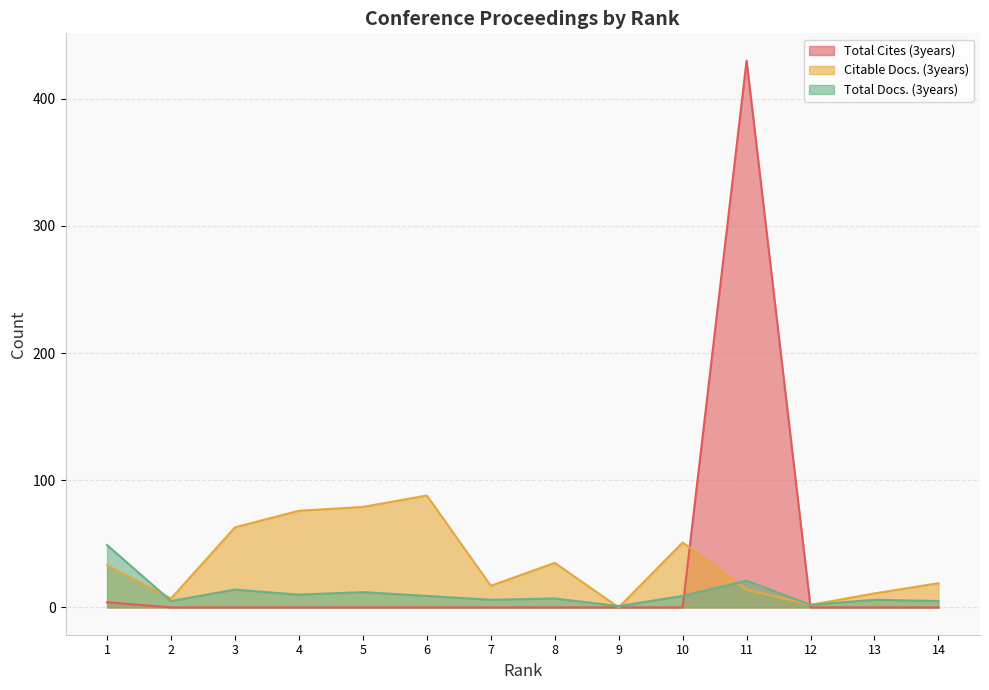

What is the sum of the Total Docs. (3years) values at 12 and 9?

3